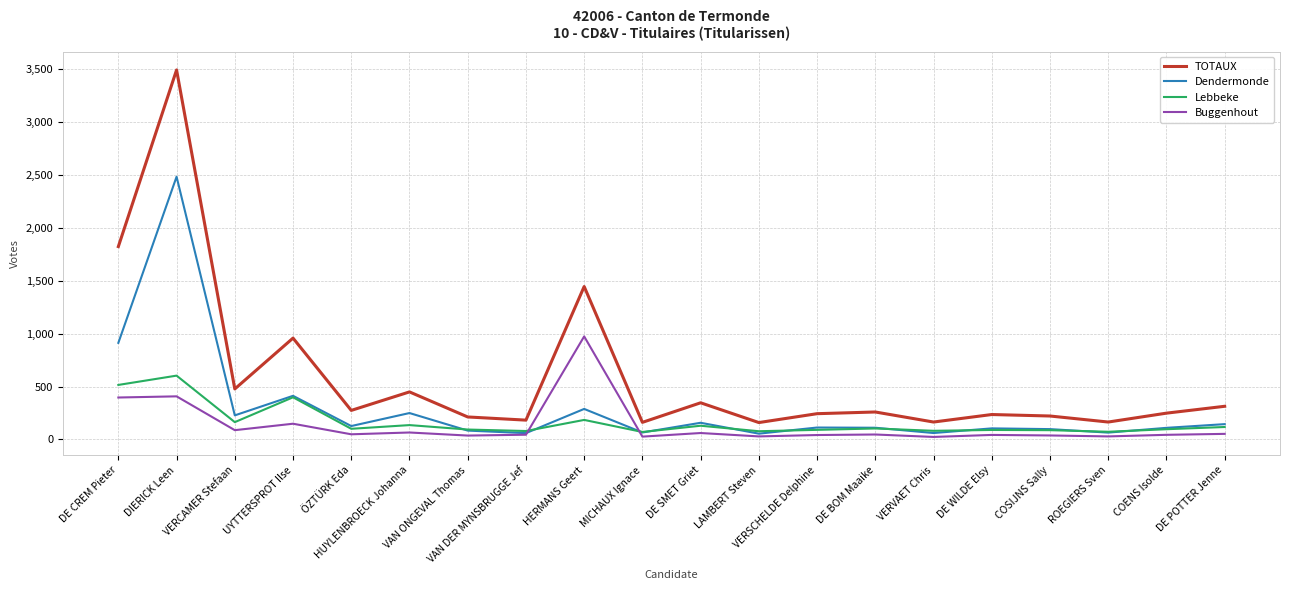

Is the value of Buggenhout at UYTTERSPROT Ilse greater than the value of TOTAUX at HUYLENBROECK Johanna?

No